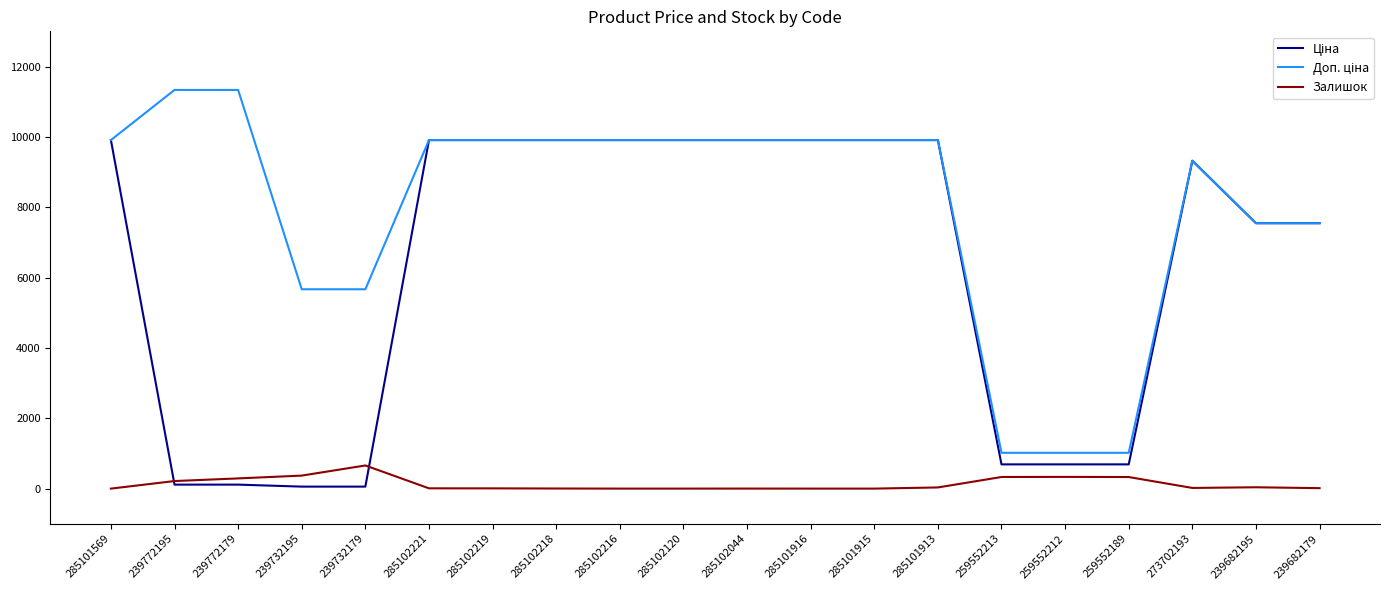

What is the spread (max minus min) of values at 285102216?

9908.5